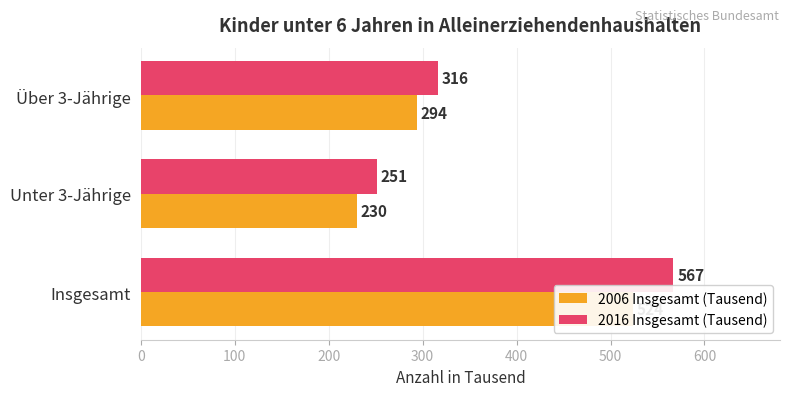

How many data points in 2016 Insgesamt (Tausend) are less than 316?

1